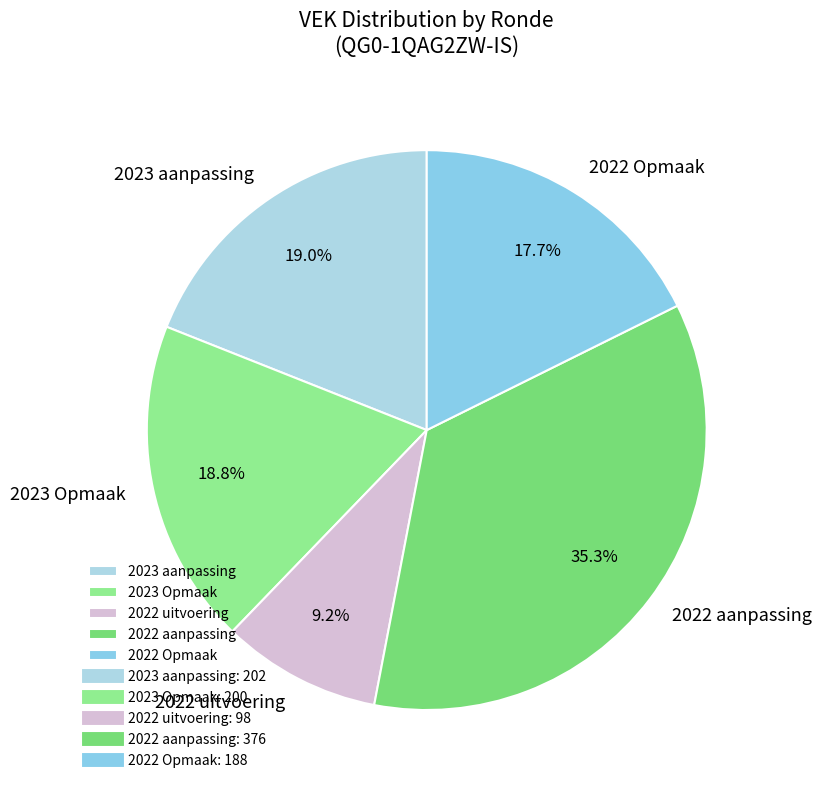

Is the sum of 2022 Opmaak and 2023 Opmaak greater than half?

No